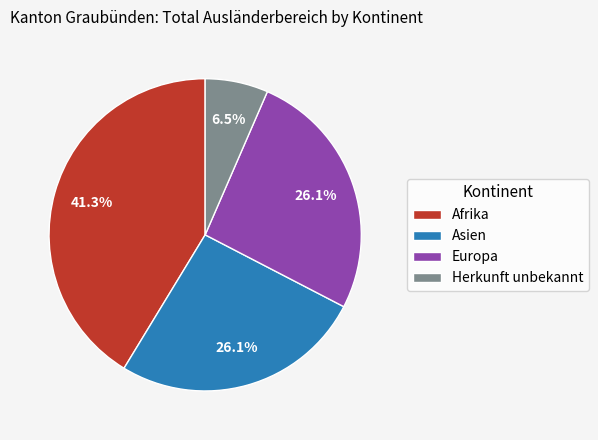

Which category has the smallest portion of the pie?

Herkunft unbekannt